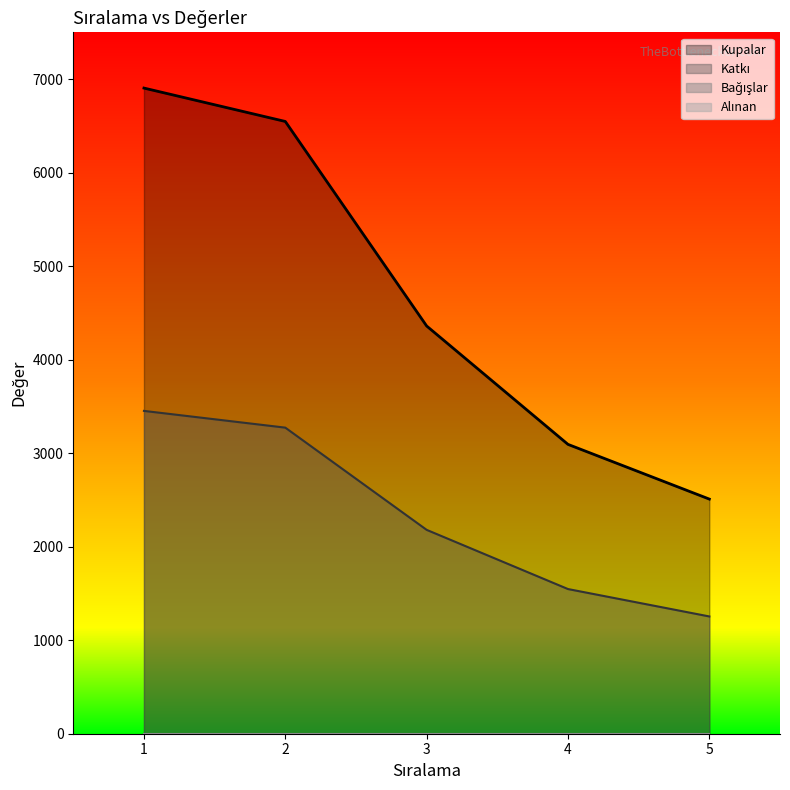

What is the total value across all series at 5?

3763